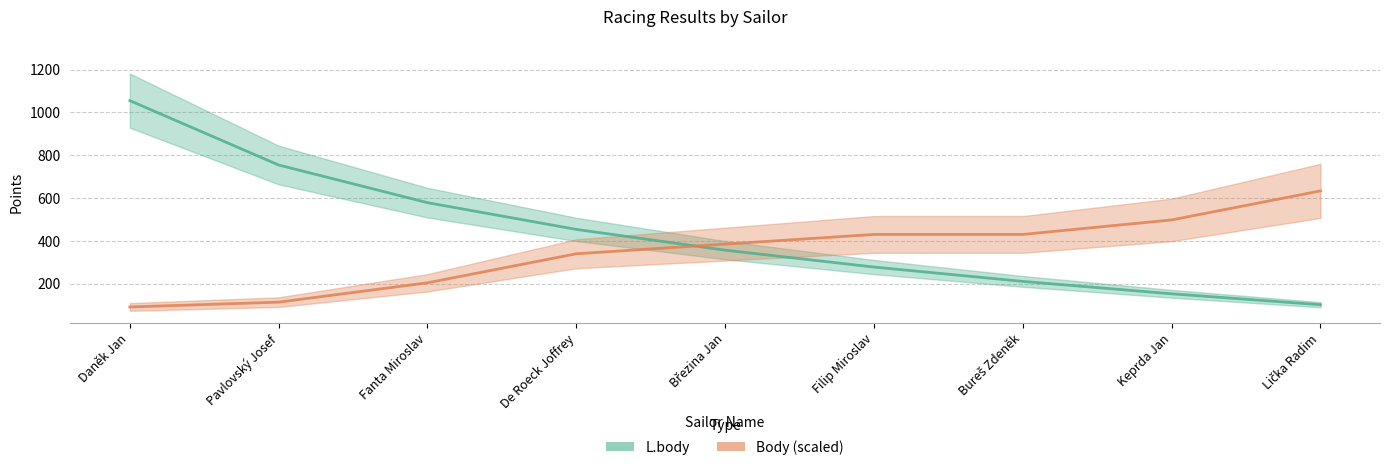

At which label is L.body closest to 578?

Fanta Miroslav